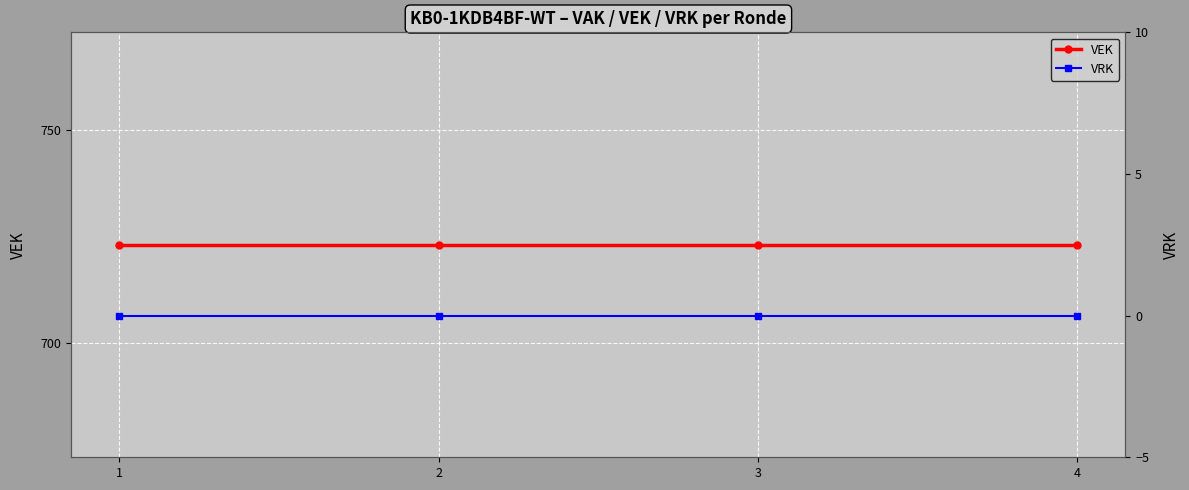

True or false: VEK has more than 1 points higher than both neighbors.

False